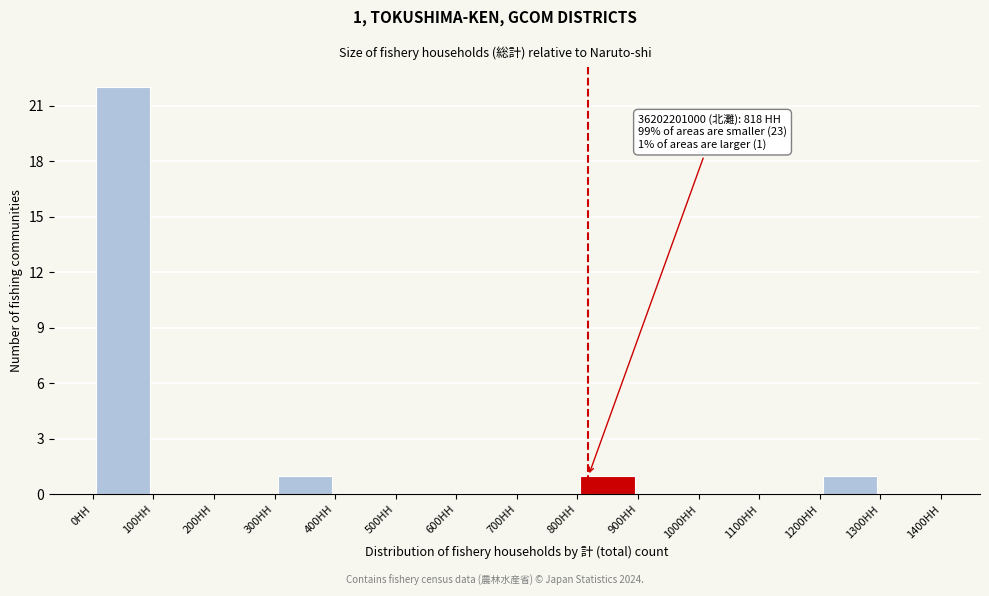

Which range on the x-axis has the tallest bar?

0 to 100